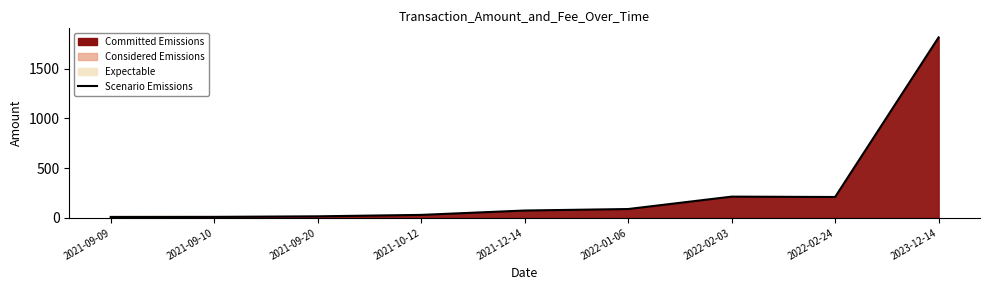

Which has a higher value, 2022-02-03 or 2021-09-10?

2022-02-03